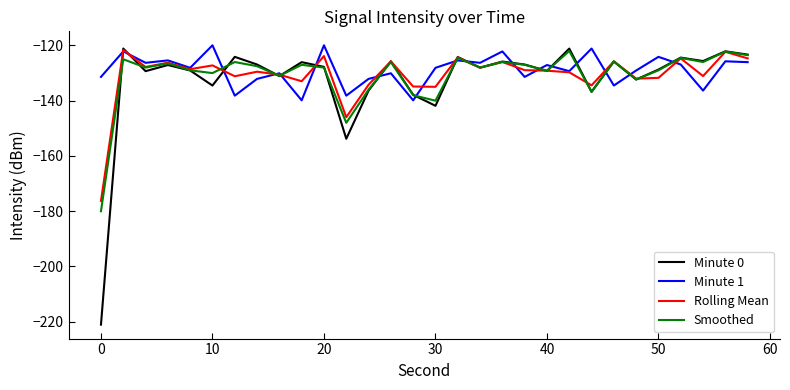

What is the maximum value shown in the chart?

-119.9